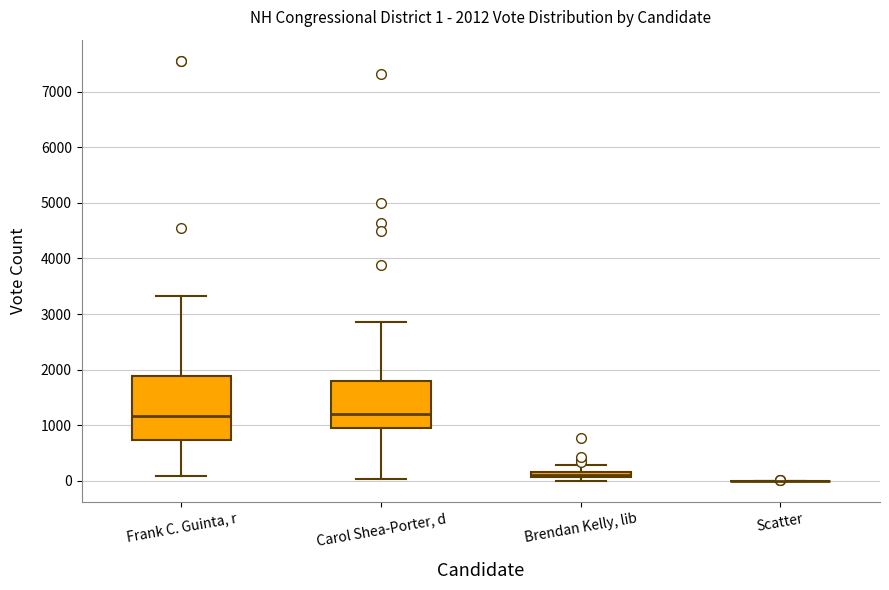

Which box is the tallest, from its lower edge to its upper edge?

Frank C. Guinta, r